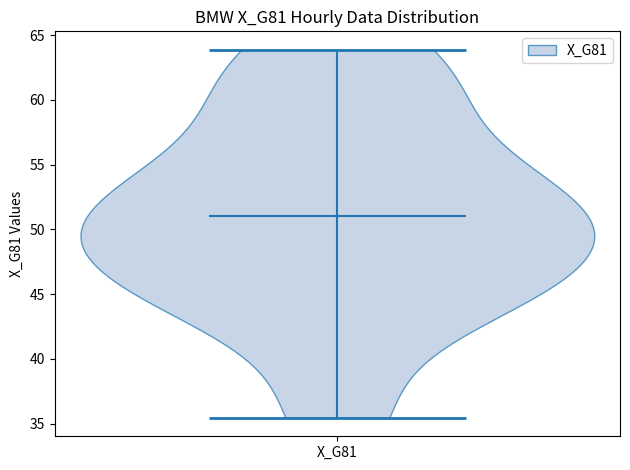

Read this violin plot against the y-axis: where its median line is, and the lowest and highest points the violin reaches. The values are not printed on the chart, so give them approximately, as read against the axis.

median line 51.0, lowest point 35.5, highest point 64.0